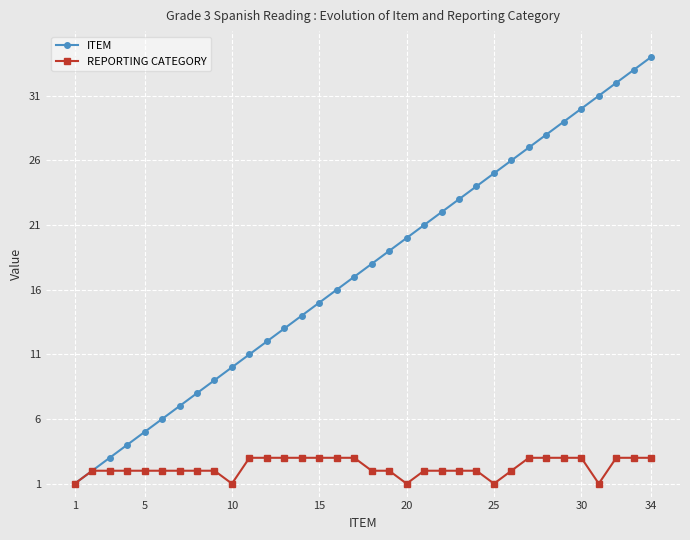

List the series in order of their overall mean, lowest first.

REPORTING CATEGORY, ITEM